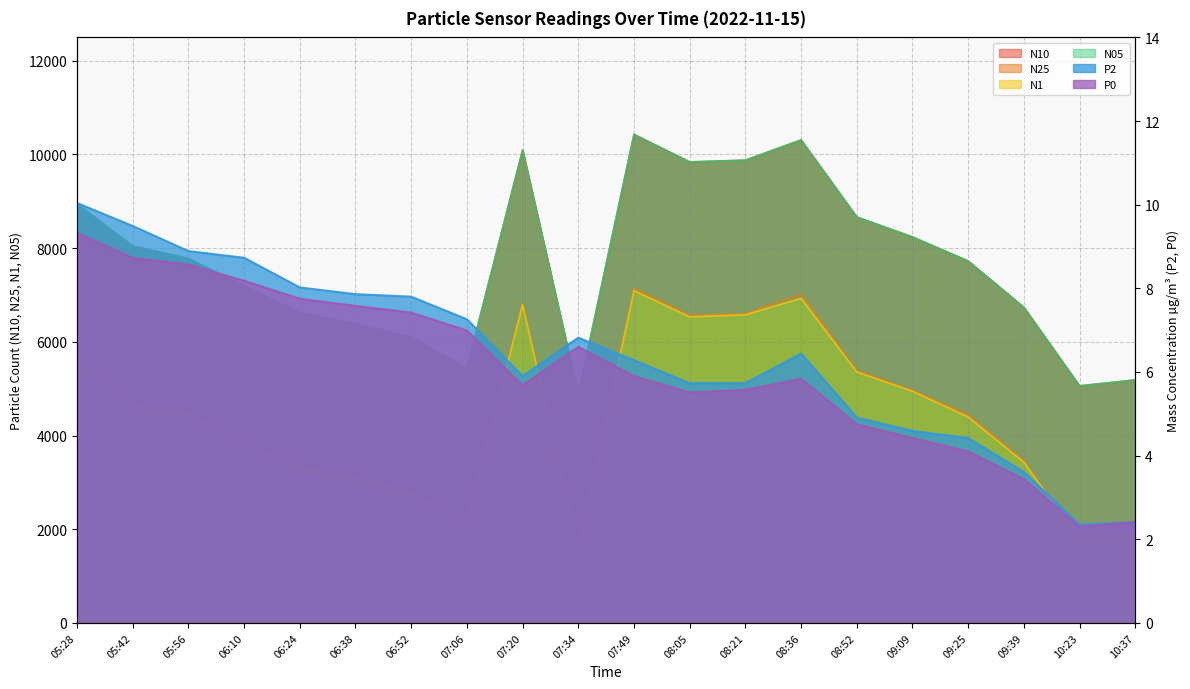

Reading right to left, extract all data points from this chart.

N10: 5187.1	5059.3	6737.0	7725.8	8239.3	8665.5	10311.1	9878.6	9841.0	10430.0	4877.6	10095.0	5439.1	6094.1	6386.3	6622.6	7189.1	7780.1	8044.8	8940.5
N25: 1910.2	1782.4	3457.2	4443.2	4961.9	5386.1	7022.4	6600.7	6562.2	7147.4	1600.1	6817.7	2159.3	2812.5	3108.8	3345.1	3902.8	4500.8	4754.2	5652.3
N1: 1904.5	1777.1	3429.8	4395.2	4945.4	5356.5	6929.5	6576.8	6533.5	7092.7	1575.2	6797.4	2118.4	2758.3	3080.1	3315.6	3816.7	4457.2	4638.6	5549.1
N05: 5187.0	5059.3	6736.5	7724.9	8239.2	8665.0	10309.3	9878.4	9840.6	10429.1	4877.4	10094.8	5438.6	6093.2	6386.1	6622.3	7187.6	7779.5	8042.6	8938.7
P2: 2.4	2.4	3.6	4.4	4.6	4.9	6.4	5.7	5.7	6.3	6.8	5.9	7.3	7.8	7.9	8.0	8.7	8.9	9.5	10.0
P0: 2.4	2.3	3.4	4.1	4.4	4.8	5.8	5.6	5.5	5.9	6.6	5.7	7.0	7.4	7.6	7.8	8.2	8.6	8.7	9.3